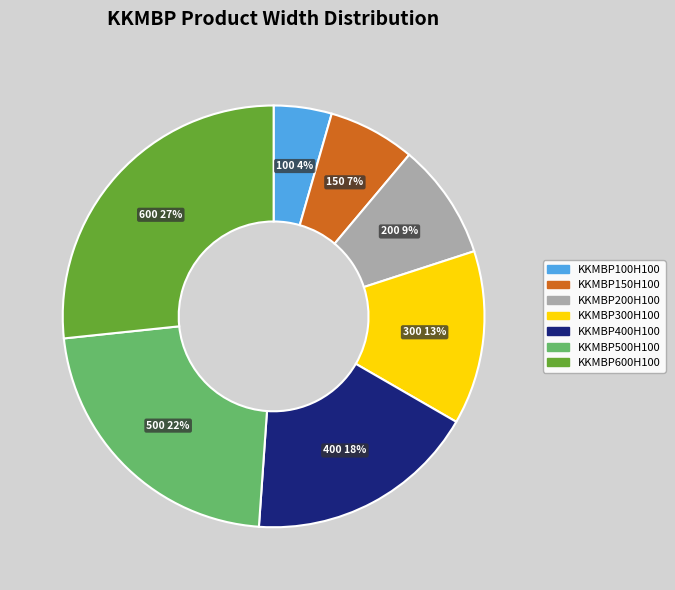

How many slices are in this pie chart?

7